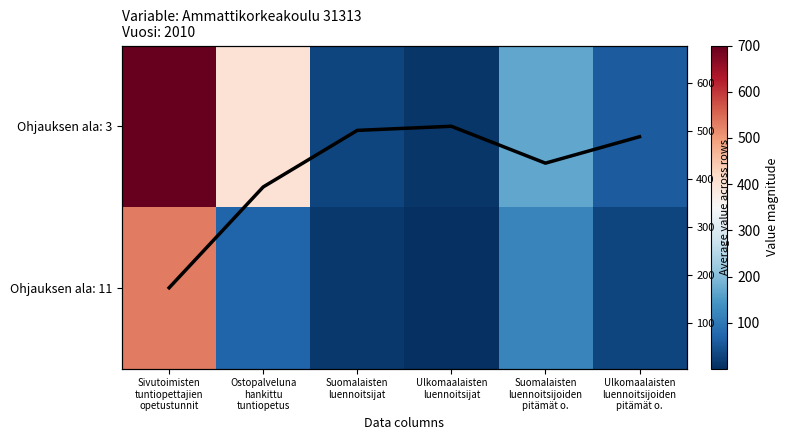

At how many categories does at least one series exceed 512?

1